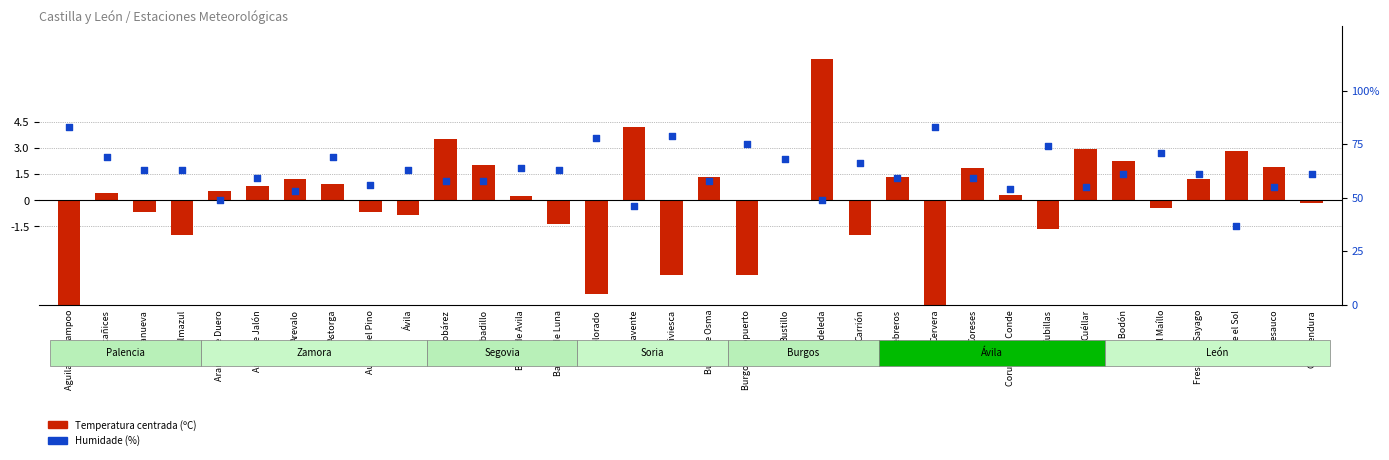

At which category is the sum across all series the highest?

Aguilar de Campoo